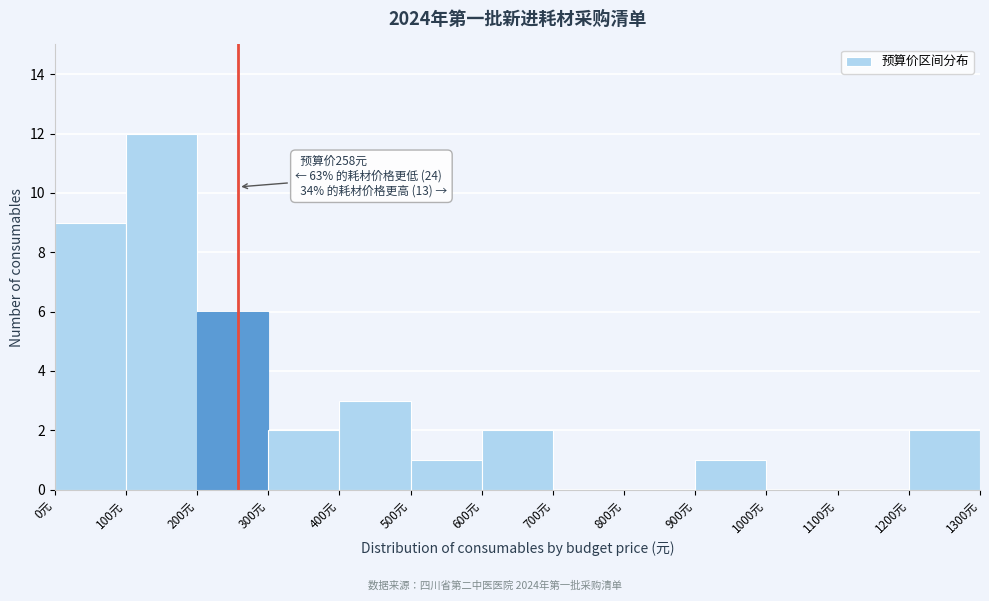

Which range on the x-axis has the tallest bar?

100 to 200